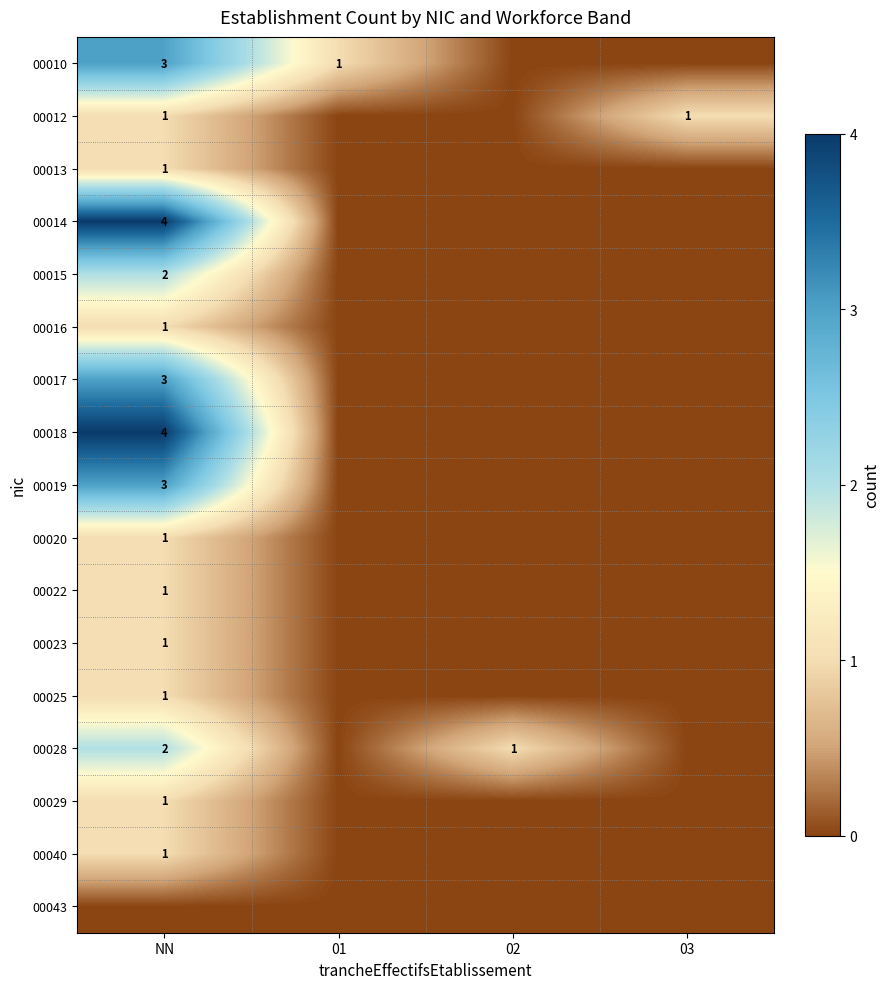

At which label does 00025 reach its peak?

NN